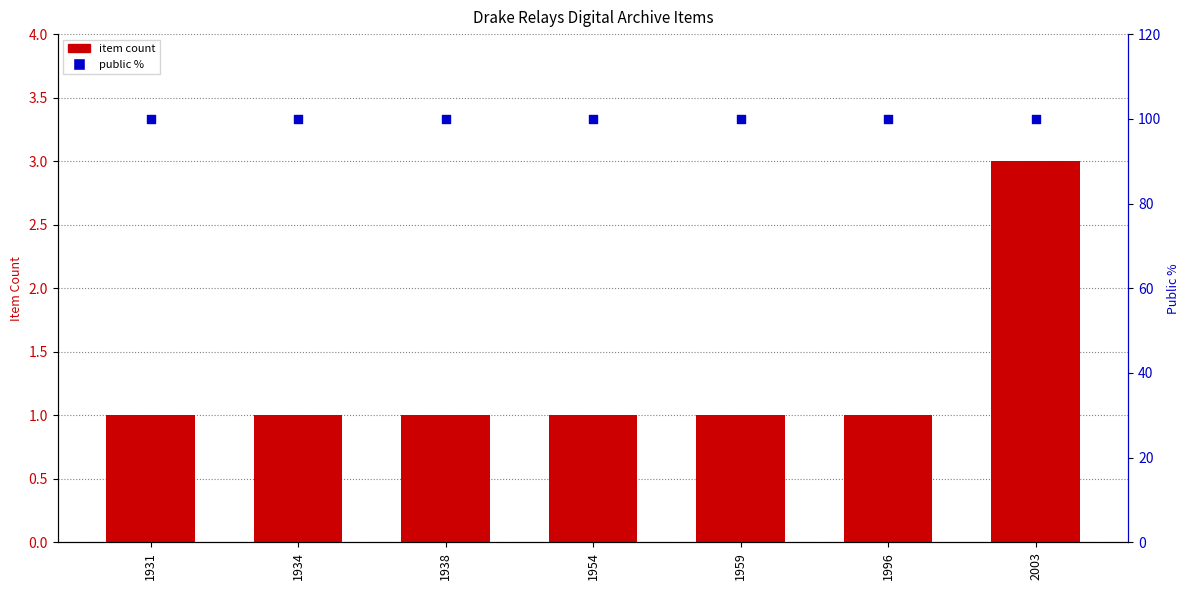

What are all the series names shown in the legend?

item count, public %